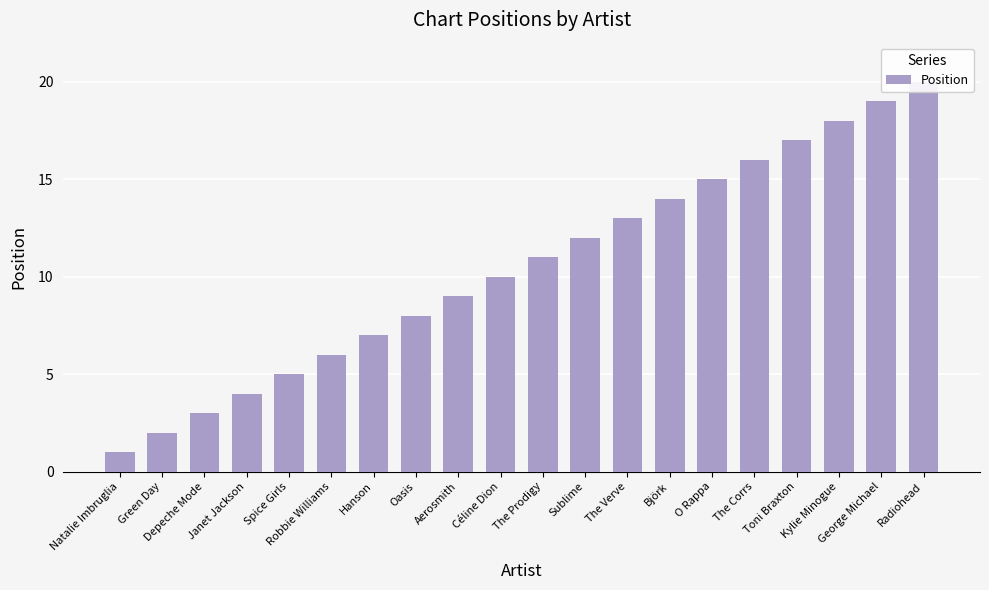

Does the chart contain stacked bars?

No